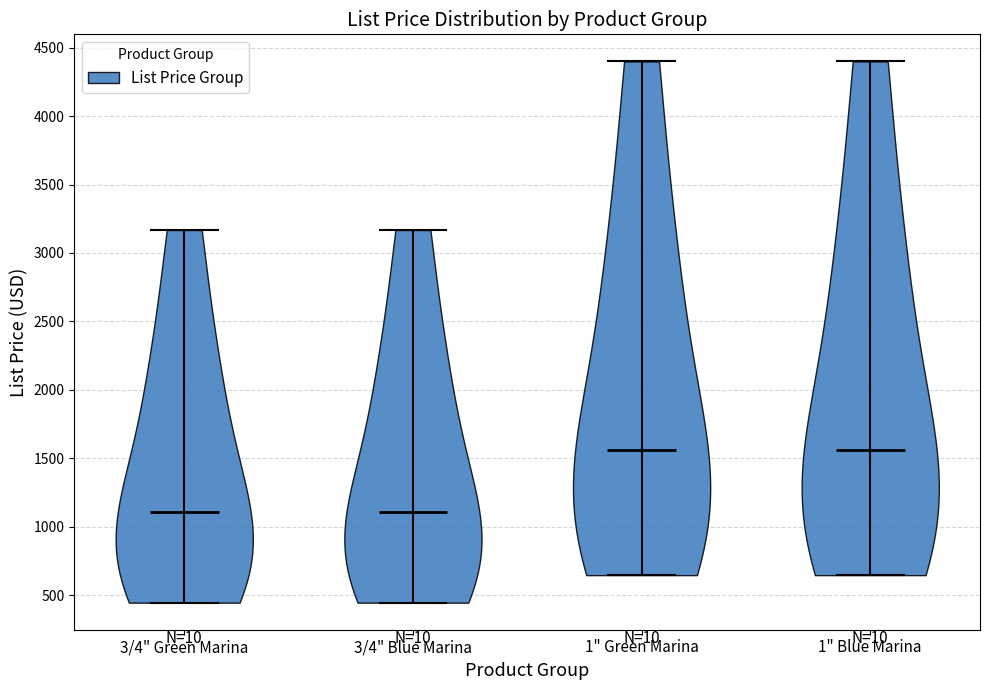

Reading left to right, read every violin against the y-axis: where its median line is, and the lowest and highest points it reaches. The values are not printed on the chart, so give them approximately, as read against the axis.

3/4" Green Marina: median line 1100, lowest point 450, highest point 3150
3/4" Blue Marina: median line 1100, lowest point 450, highest point 3150
1" Green Marina: median line 1550, lowest point 650, highest point 4400
1" Blue Marina: median line 1550, lowest point 650, highest point 4400